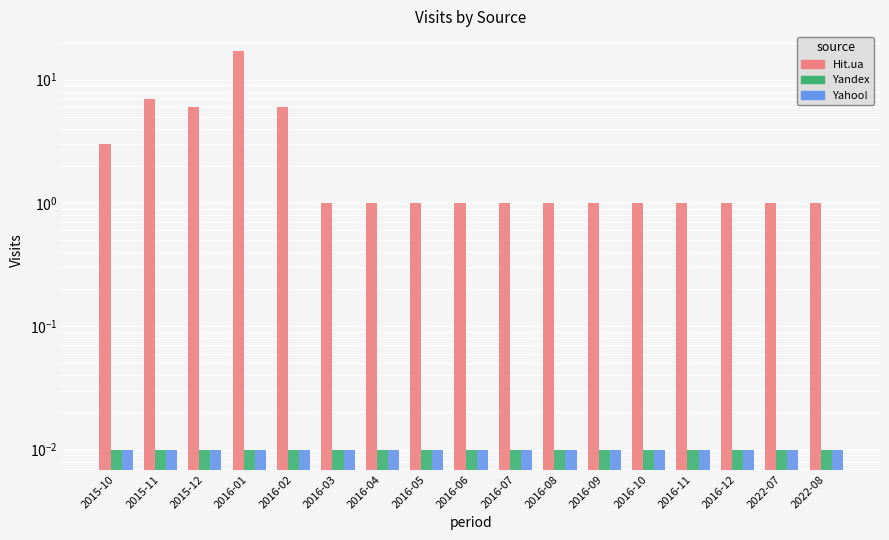

Which series has the widest spread of values?

Hit.ua